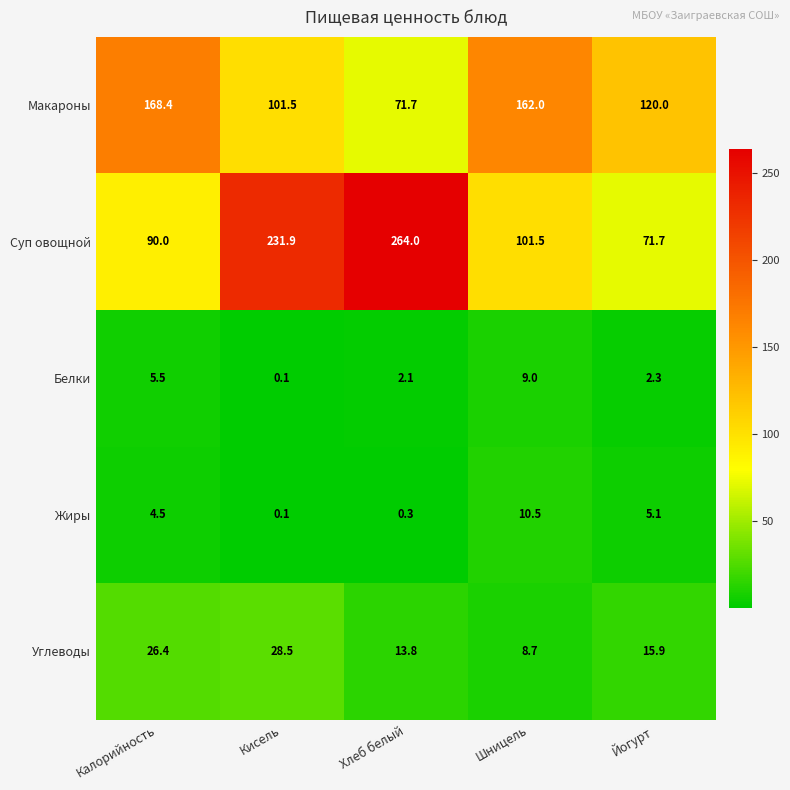

At which category is the sum across all series the highest?

Кисель